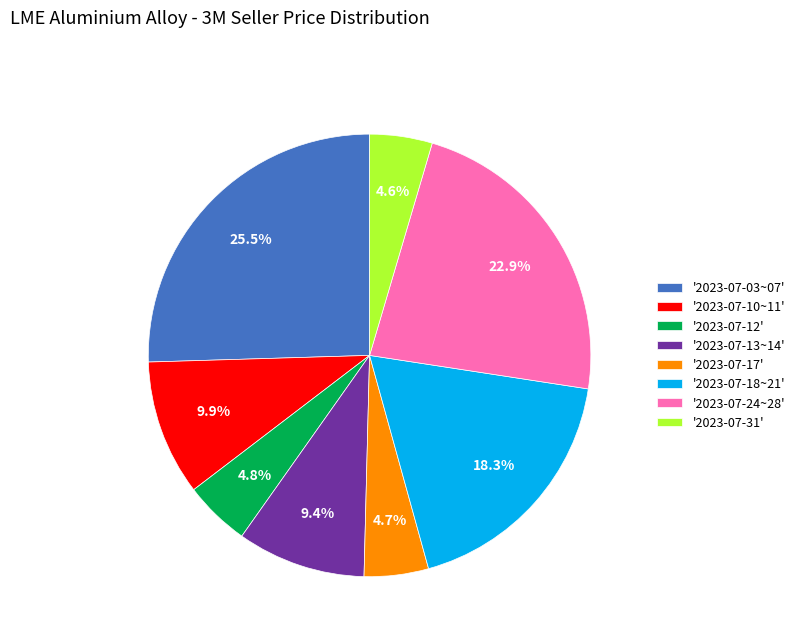

Is there a majority slice in this chart?

No